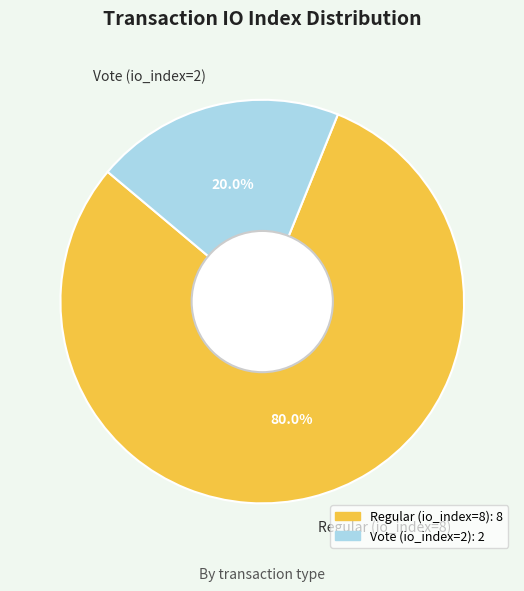

What percentage is the Regular (io_index=8) slice, to the nearest percent?

80%